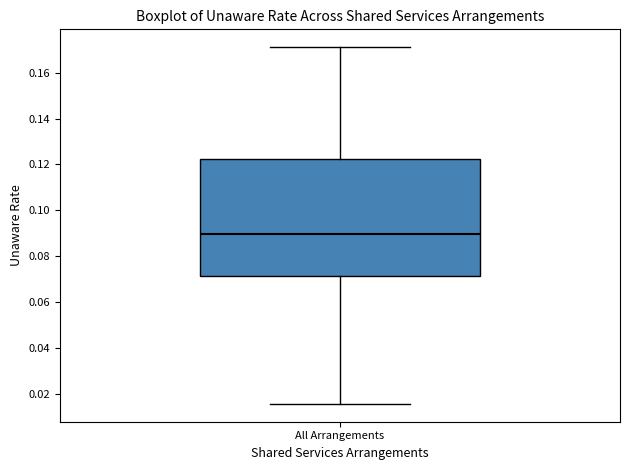

Where is the lower edge of the box for All Arrangements on the y-axis? The values are not printed on the chart, so give them approximately, as read against the axis.

0.072